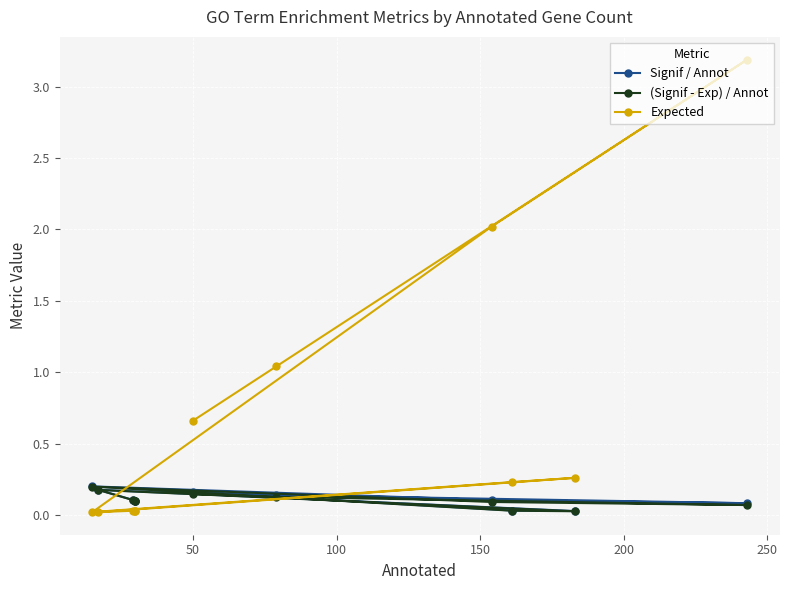

Which series has the widest spread of values?

Expected